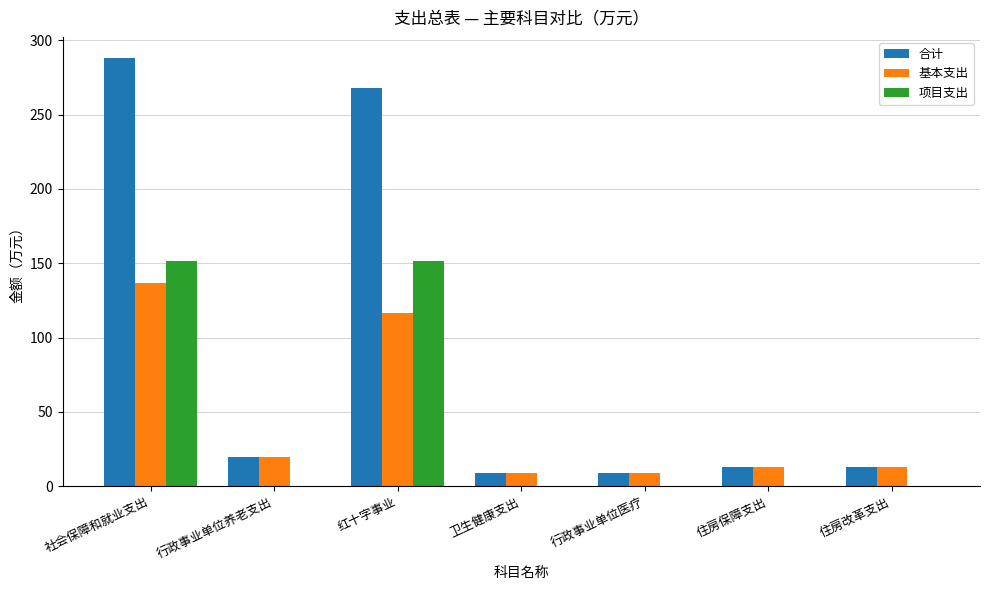

Does the chart contain stacked bars?

No